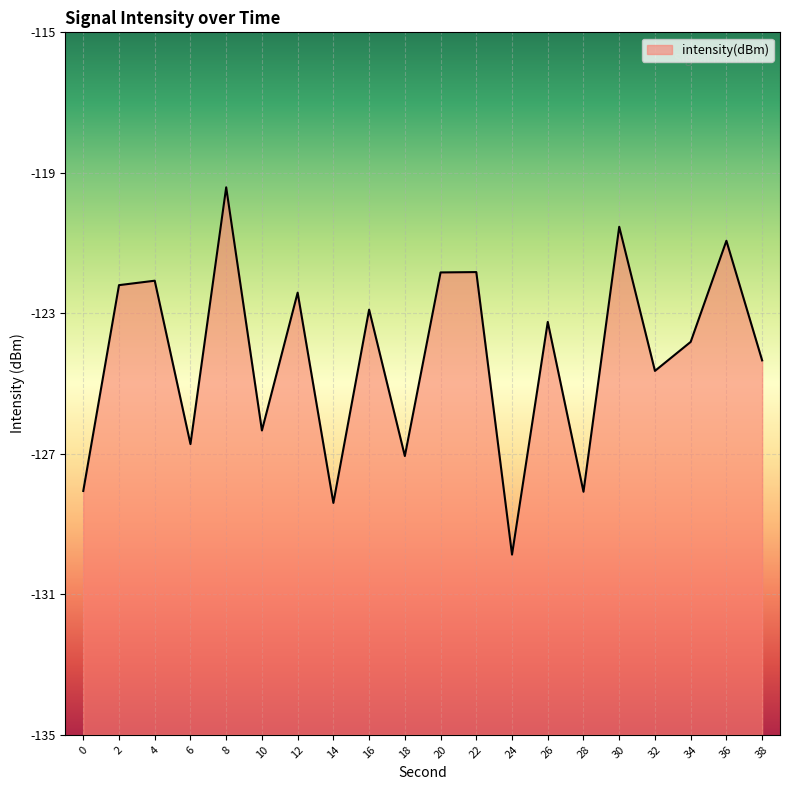

What is the greatest value displayed?

-119.4